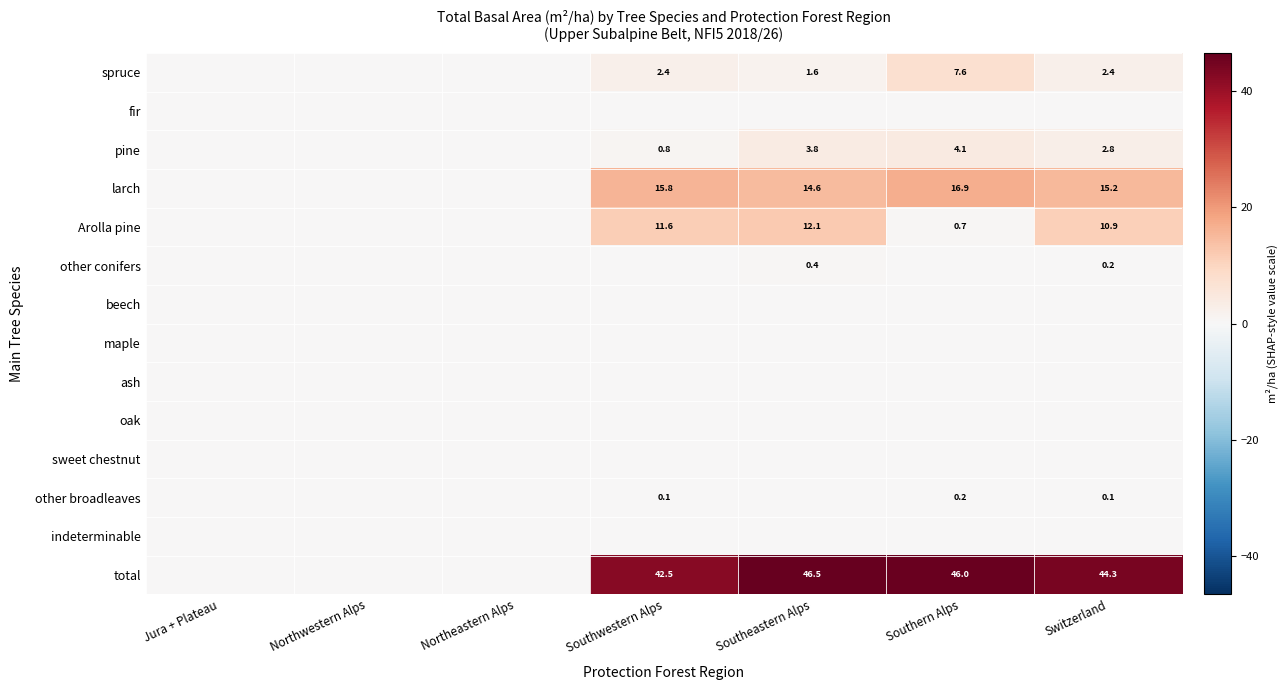

Which series has the largest total across all categories?

total